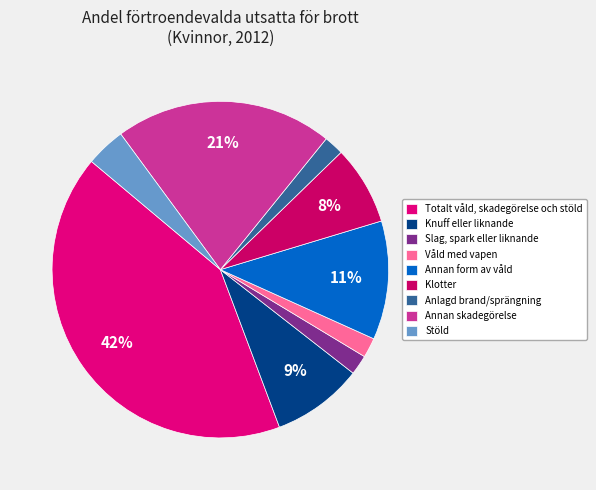

Does any single category account for the majority?

No